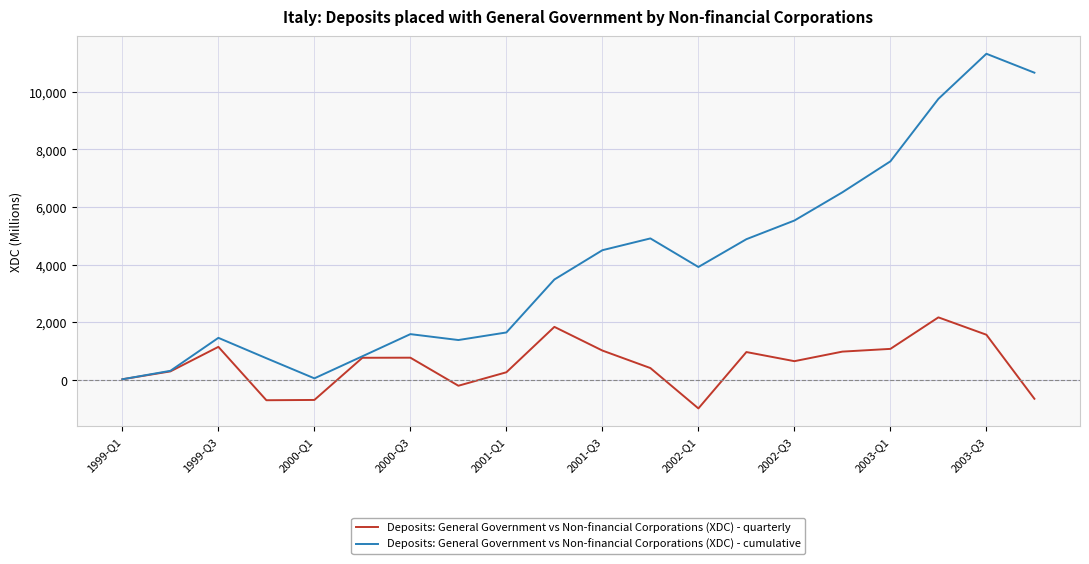

Which series has the largest total across all categories?

Deposits: General Government vs Non-financial Corporations (XDC) - cumulative